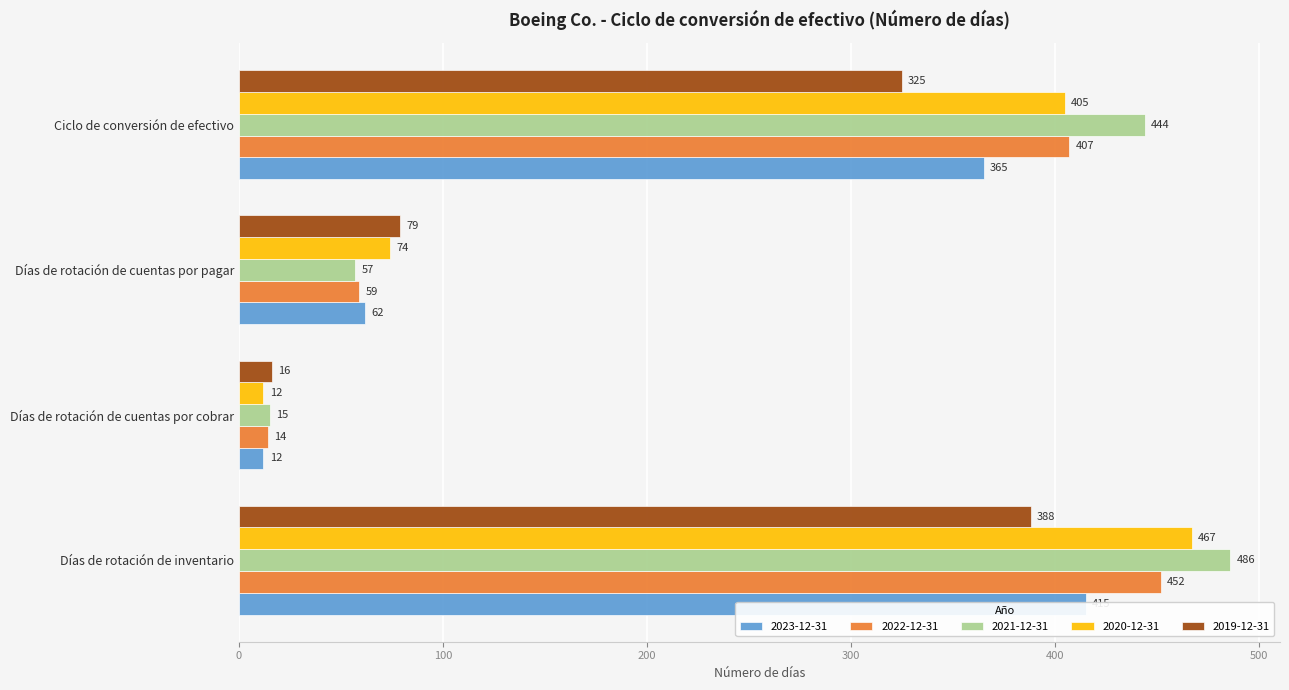

At which category is the sum across all series the highest?

Días de rotación de inventario